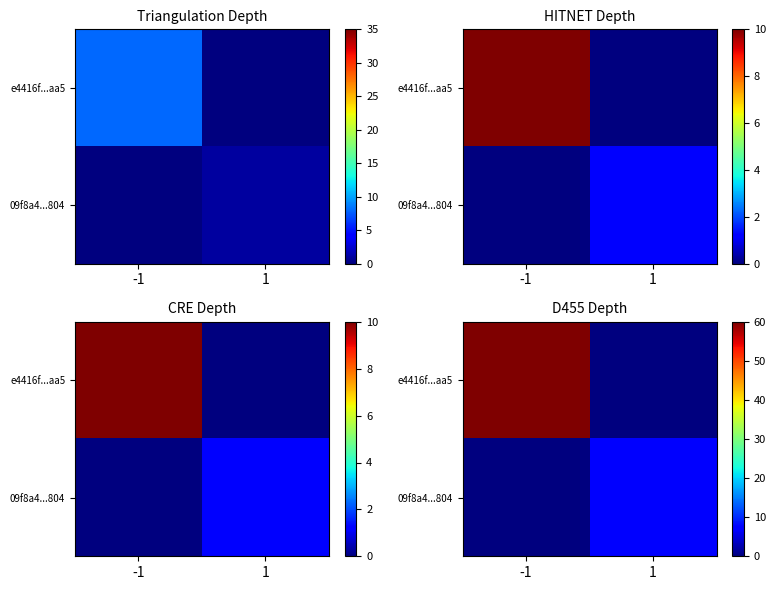

Rank the series by their average value, from highest to lowest.

e4416f...aa5, 09f8a4...804